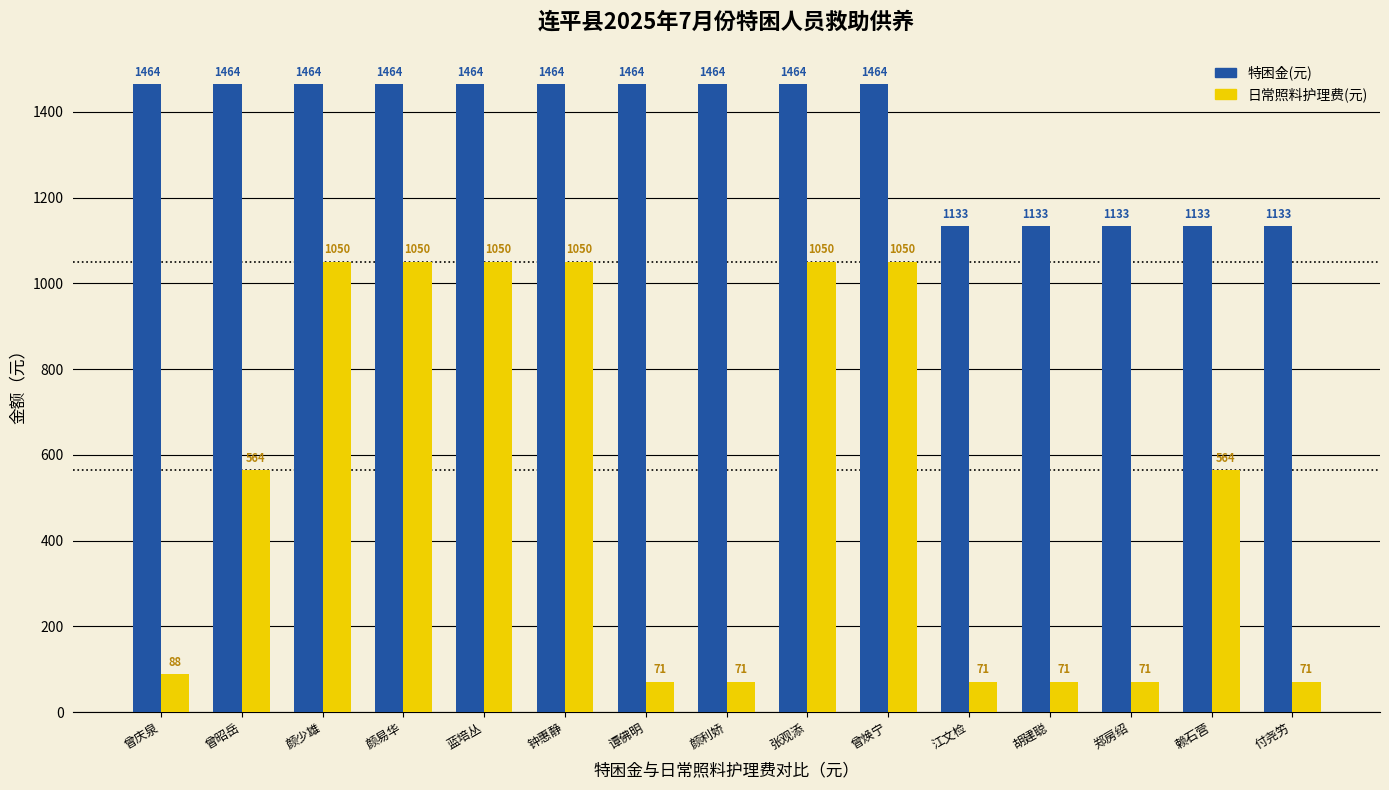

Which series has the largest total across all categories?

特困金(元)